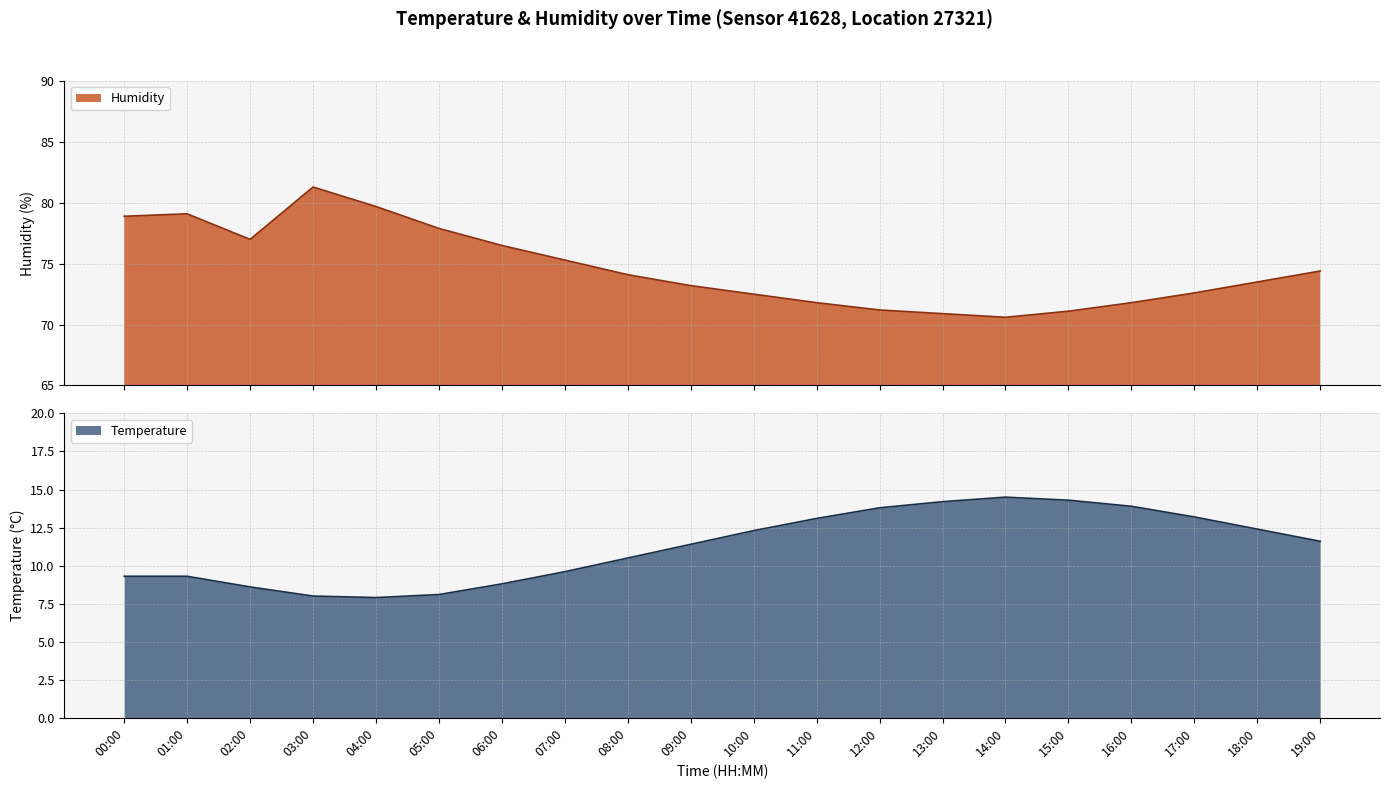

In Humidity, how many points are higher than both neighbors (excluding endpoints)?

2